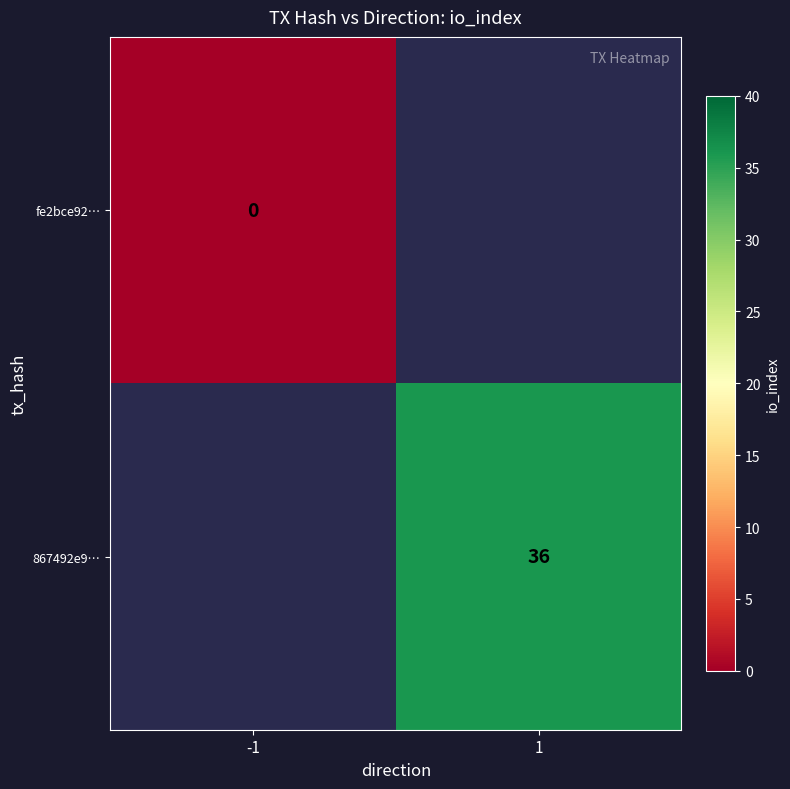

The 867492e9… series shows 36 at 1. True or false?

True